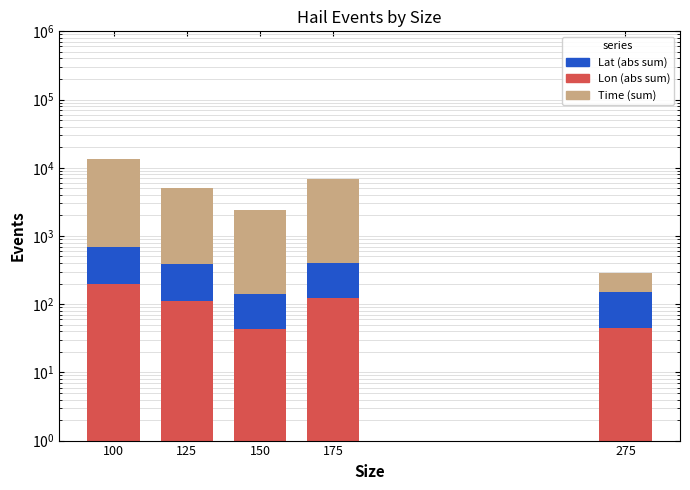

Which series has the widest spread of values?

Time